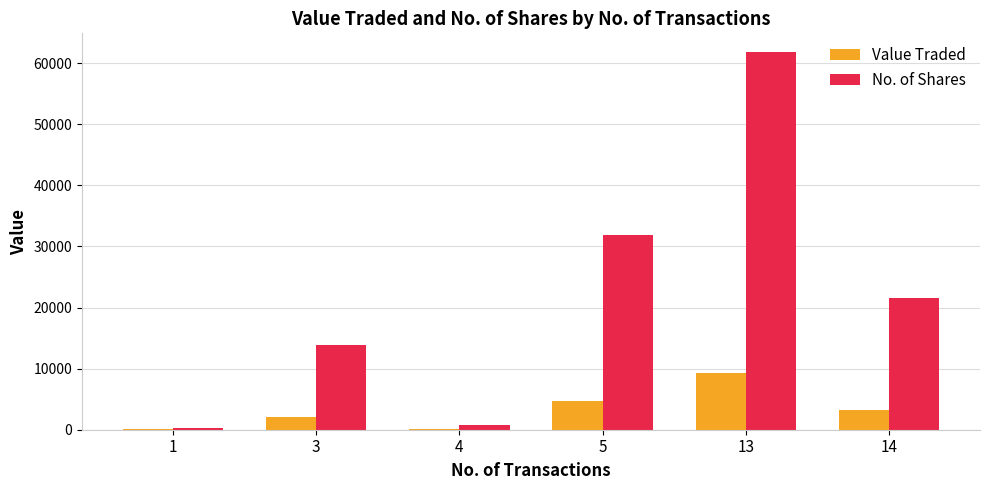

Read the Value Traded value at 13, to the nearest 100.

9300